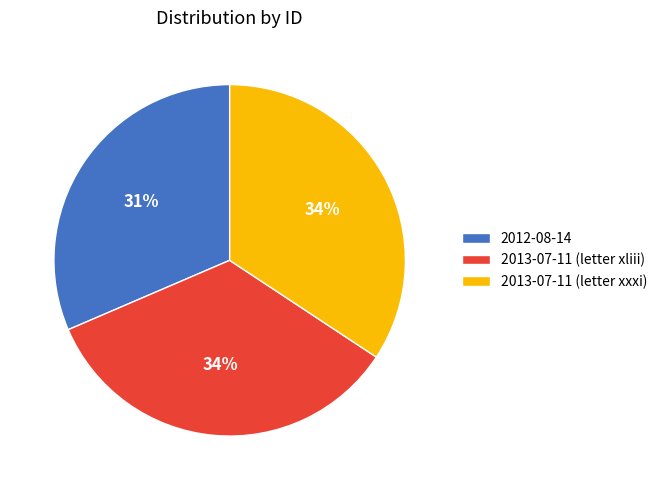

Is the sum of 2012-08-14 and 2013-07-11 (letter xliii) greater than half?

Yes